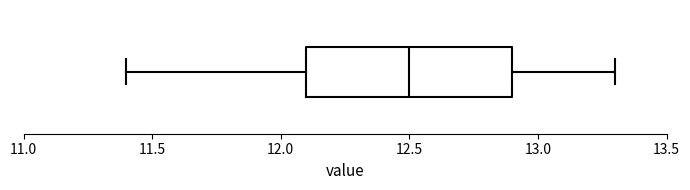

Where is the left edge of the box on the x-axis? The values are not printed on the chart, so give them approximately, as read against the axis.

12.1